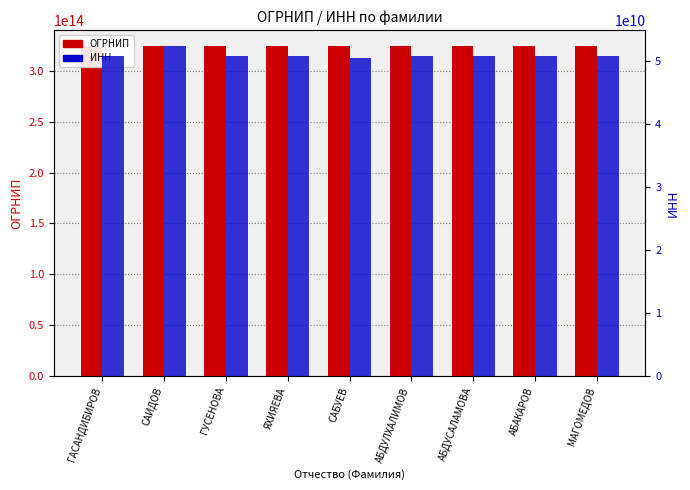

Reading left to right, what are all the values shown in this chart?

ОГРНИП: 324050000077982	324050000078060	324050000078071	324050000083030	324050000087290	324050000090213	324050000091579	324050000092141	324050000093247
ИНН: 50908738637	52401692322	50900414493	50900063319	50603299135	50900083146	50901443240	50901049701	50901086301